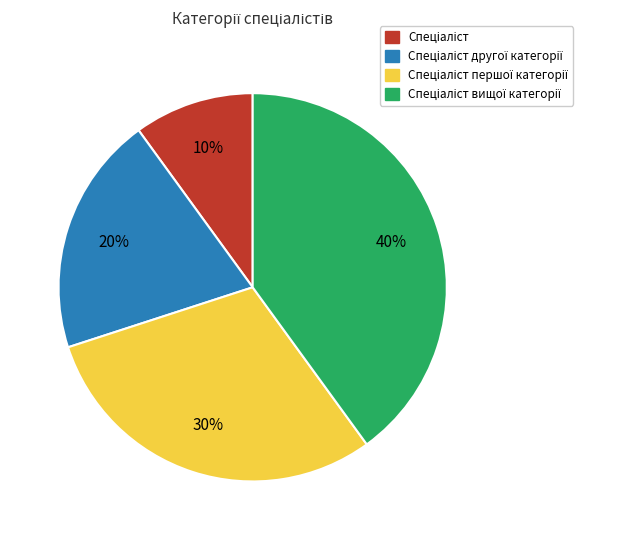

Does any single category account for the majority?

No